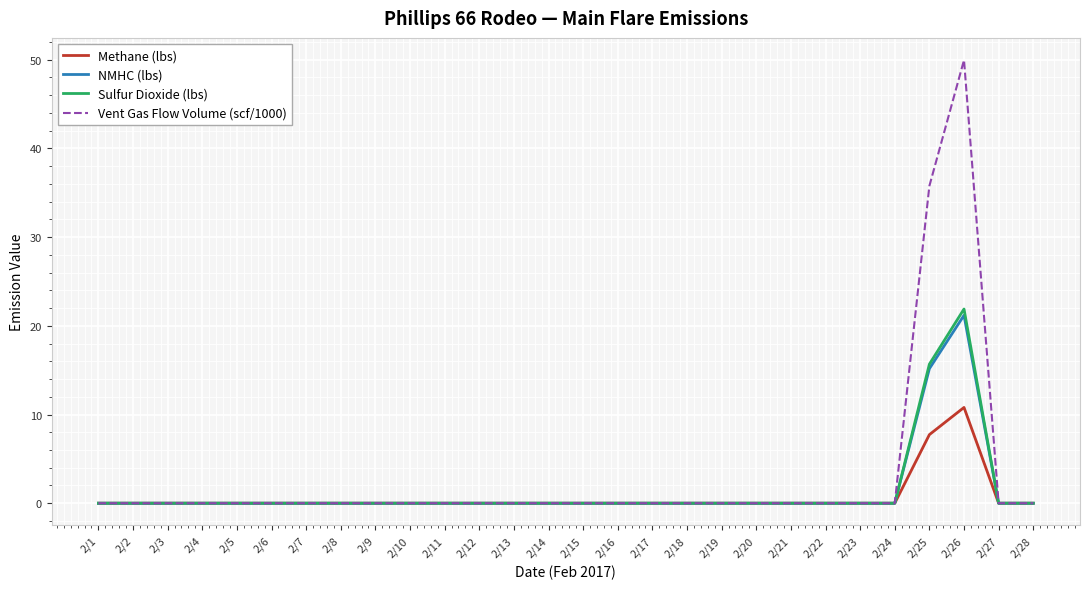

What is the difference between the maximum and second lowest values in the Methane (lbs) series?

10.8